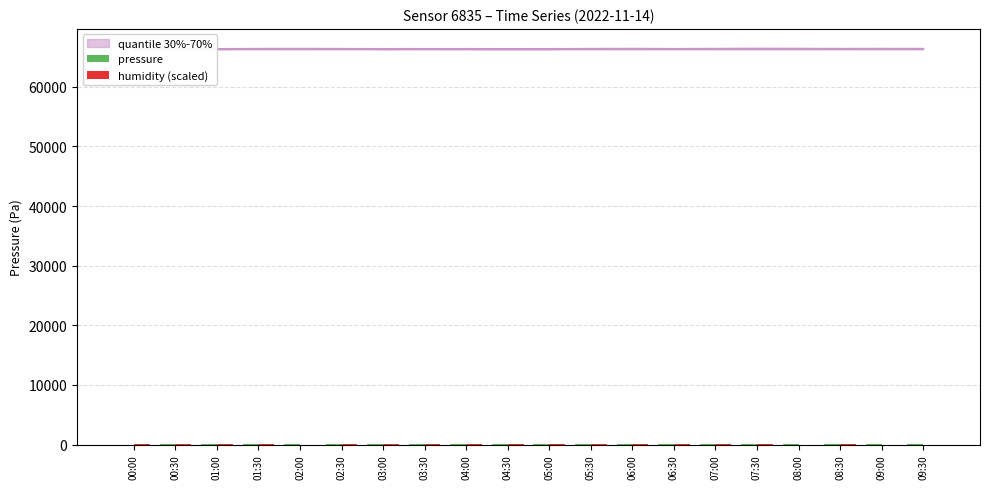

Is the value of pressure at 05:30 greater than the value of humidity (scaled) at 00:00?

No